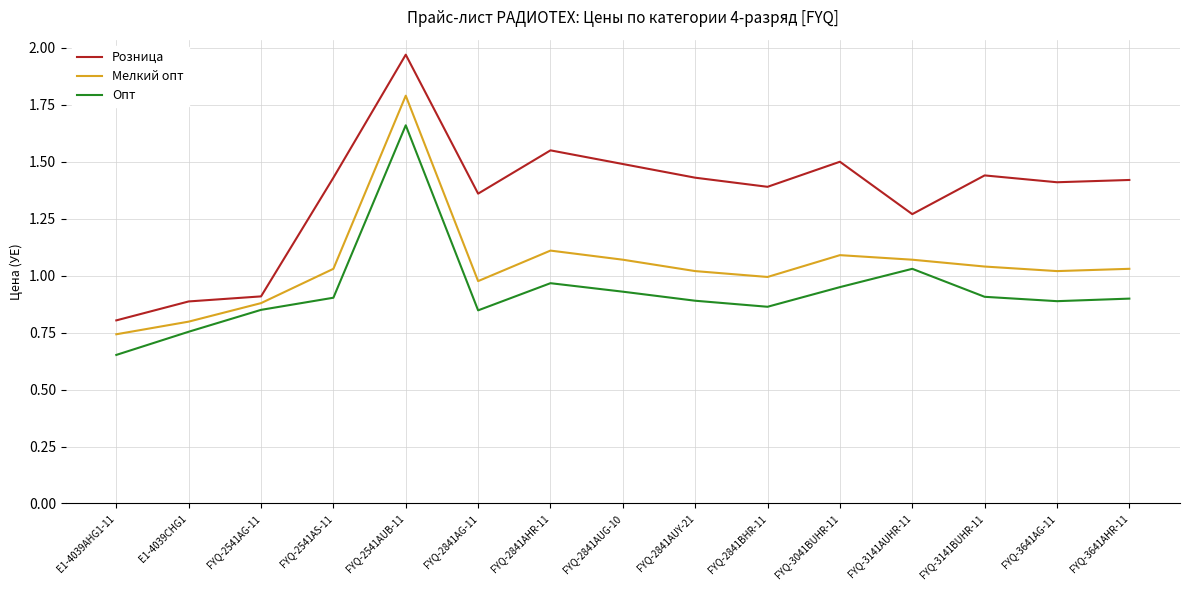

Rank the series by their maximum value, from highest to lowest.

Розница, Мелкий опт, Опт